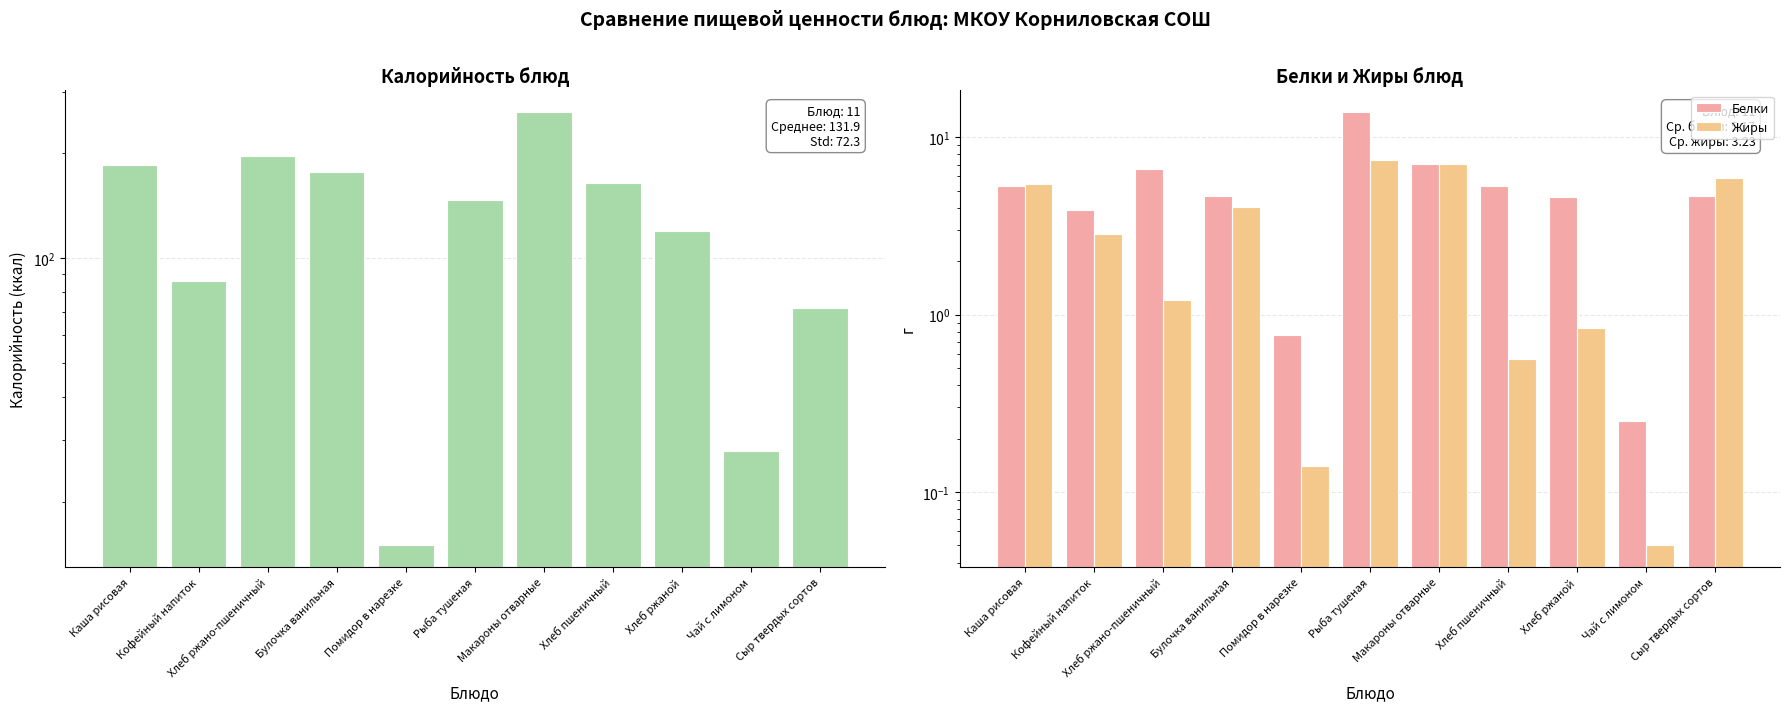

Where does the Жиры series first go above 2?

Каша рисовая